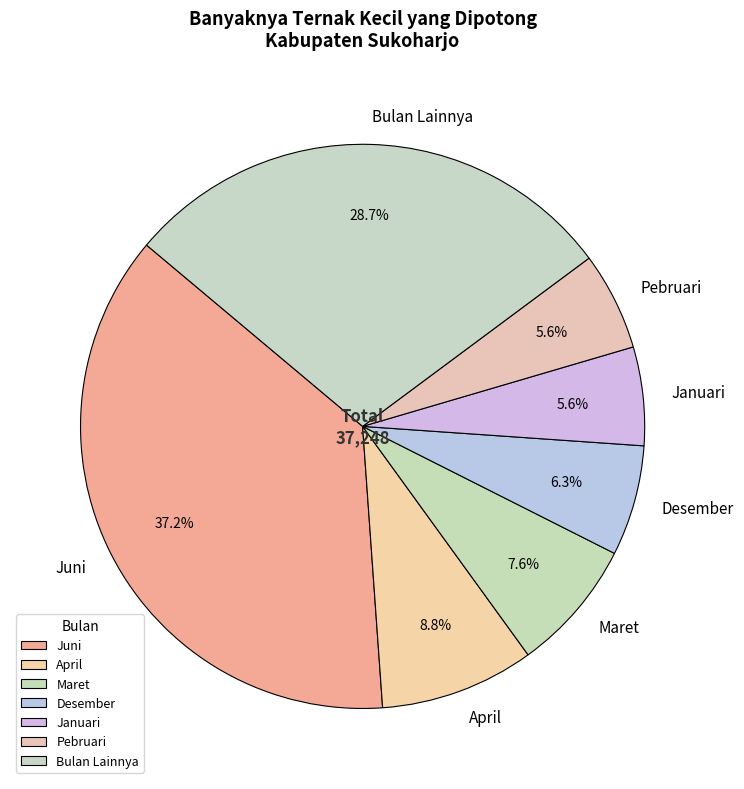

Is Pebruari the majority of the pie?

No